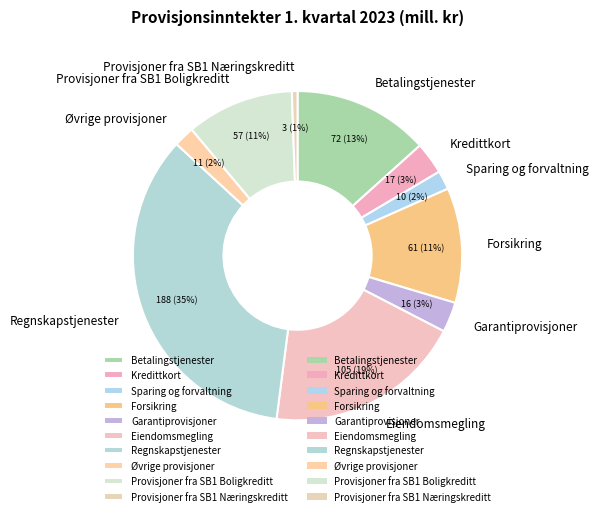

The Eiendomsmegling slice represents 28% of the pie. True or false?

False